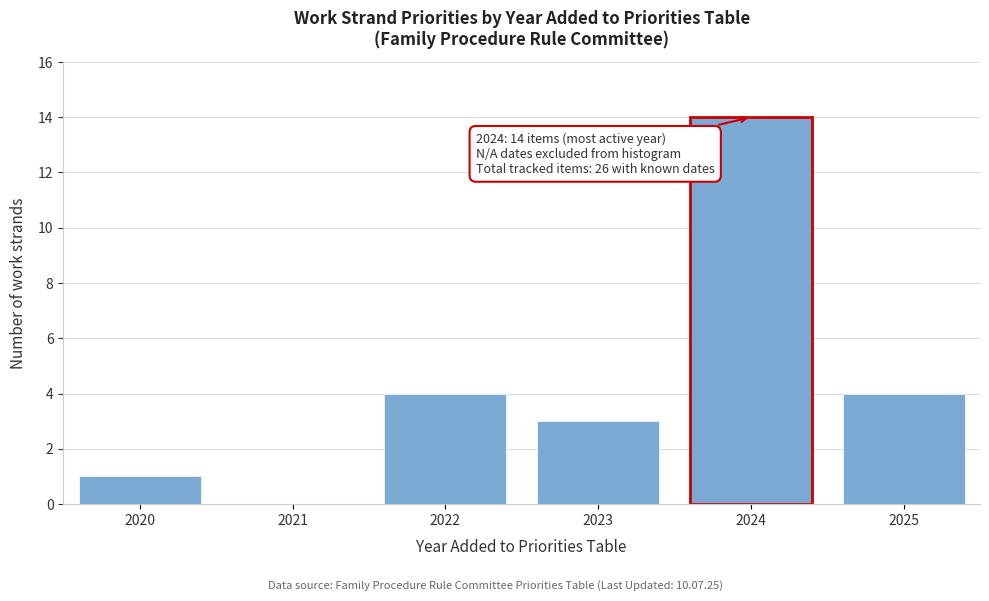

Reading left to right, transcribe all the data shown in this chart.

2020=1	2021=0	2022=4	2023=3	2024=14	2025=4